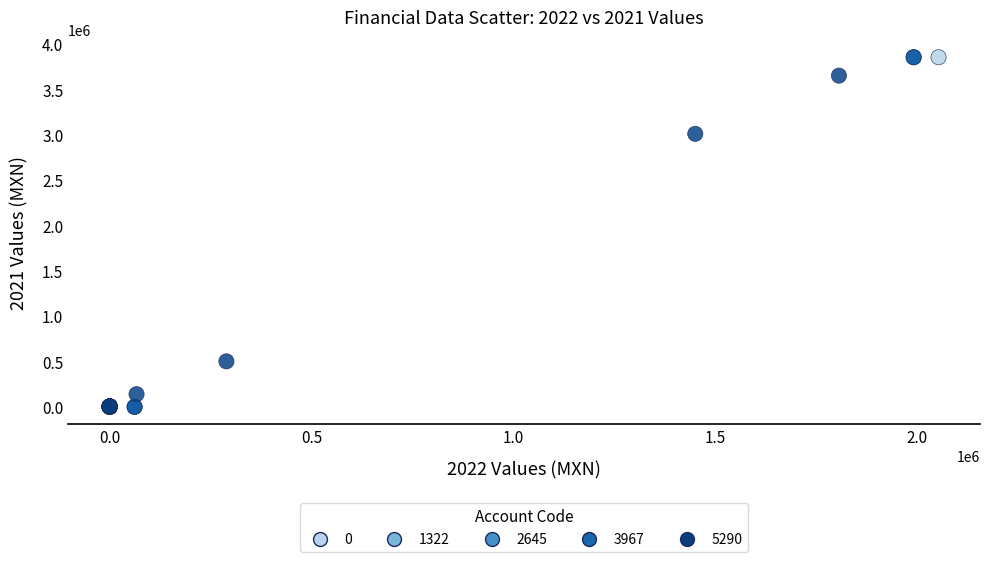

What Y value in the scatter plot is closest to 1925779?

3007992.8